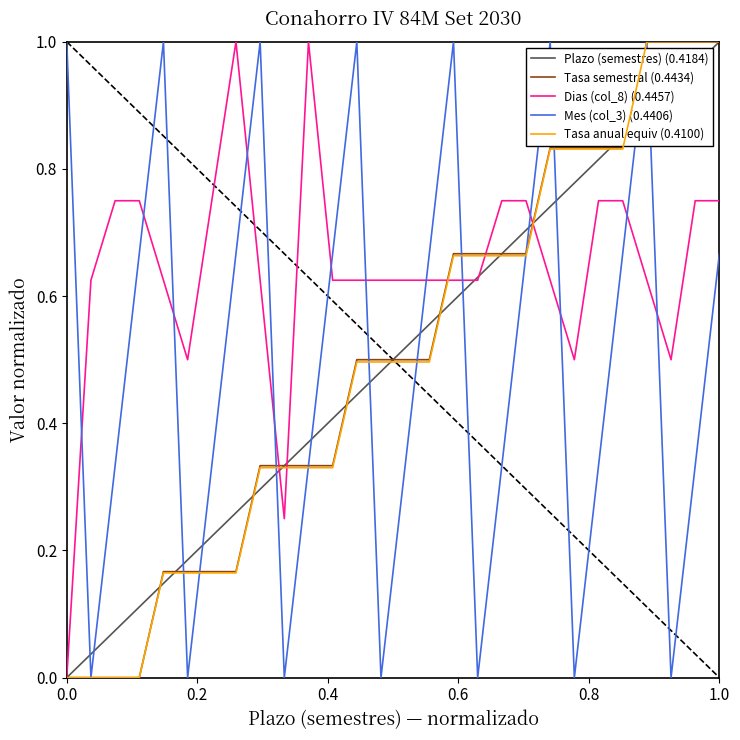

After their last crossing, which series has the higher values: Mes (col_3) (0.4406) or Plazo (semestres) (0.4184)?

Plazo (semestres) (0.4184)